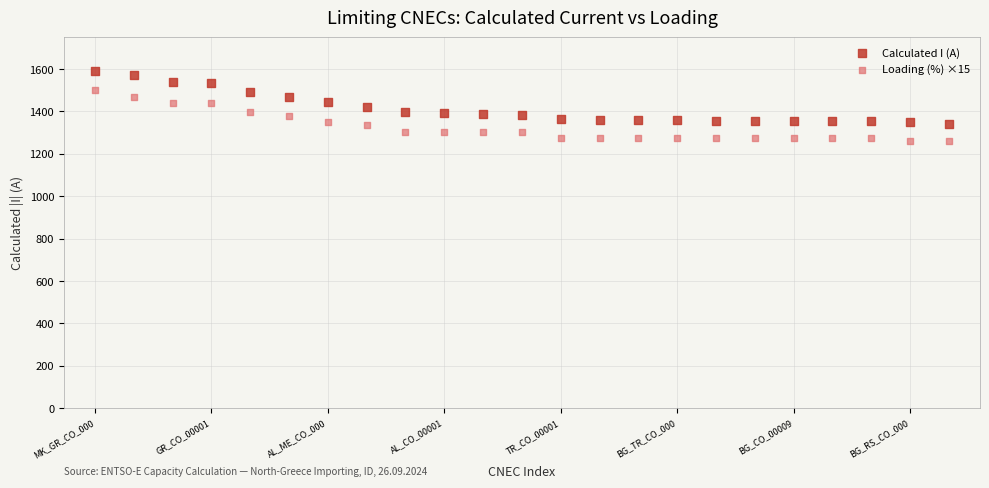

Which series contains the highest Y value?

Calculated I (A)